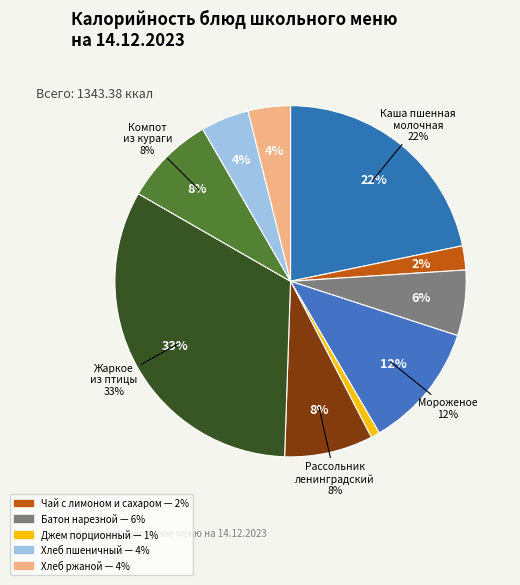

How many slices are in this pie chart?

10